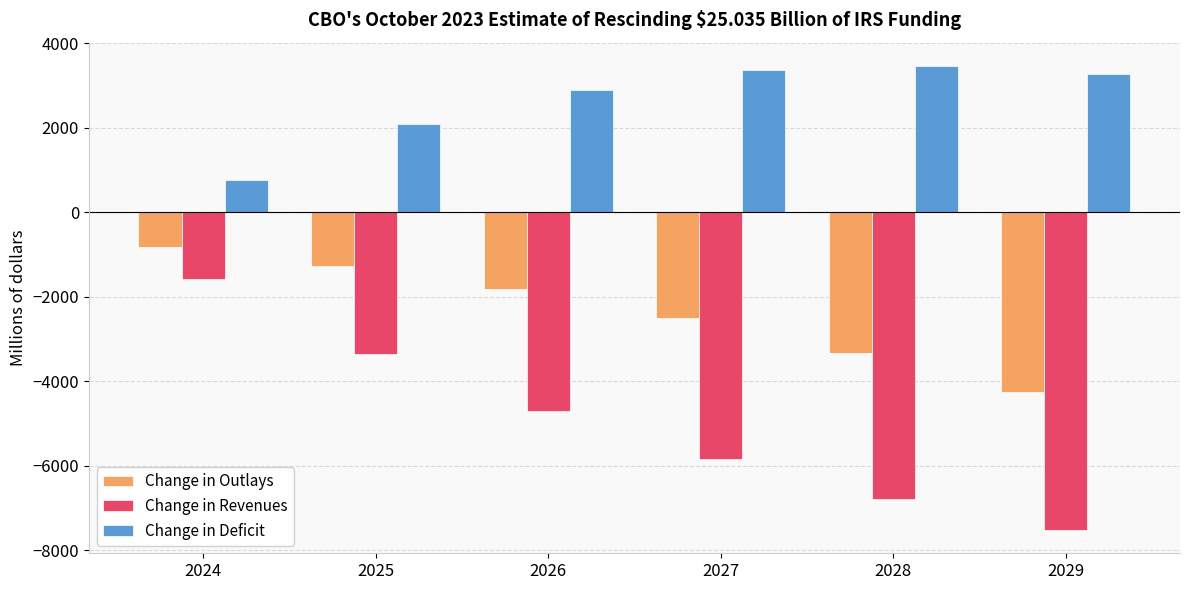

Where does the Change in Outlays series first go above -1830?

2024